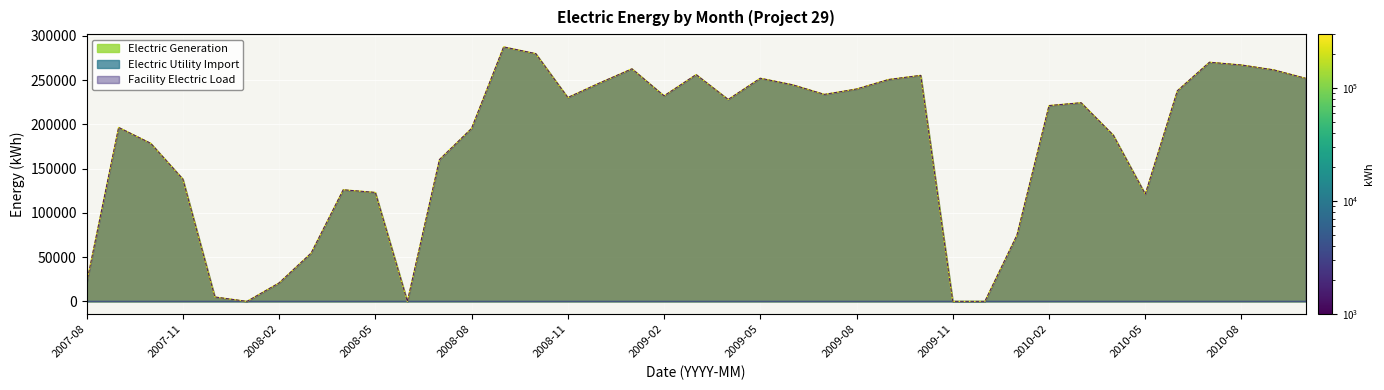

What is the approximate value of Facility Electric Load at 2008-08?

195363.5